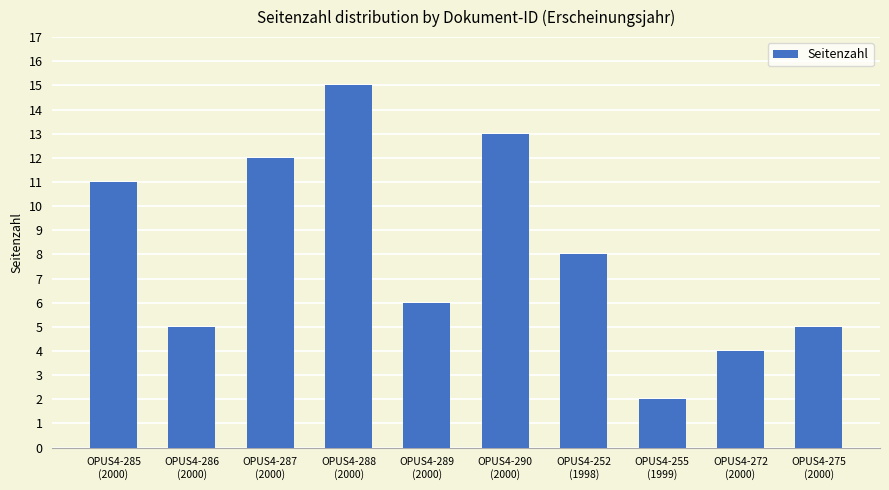

What is the difference between the values at OPUS4-287
(2000) and OPUS4-288
(2000)?

3